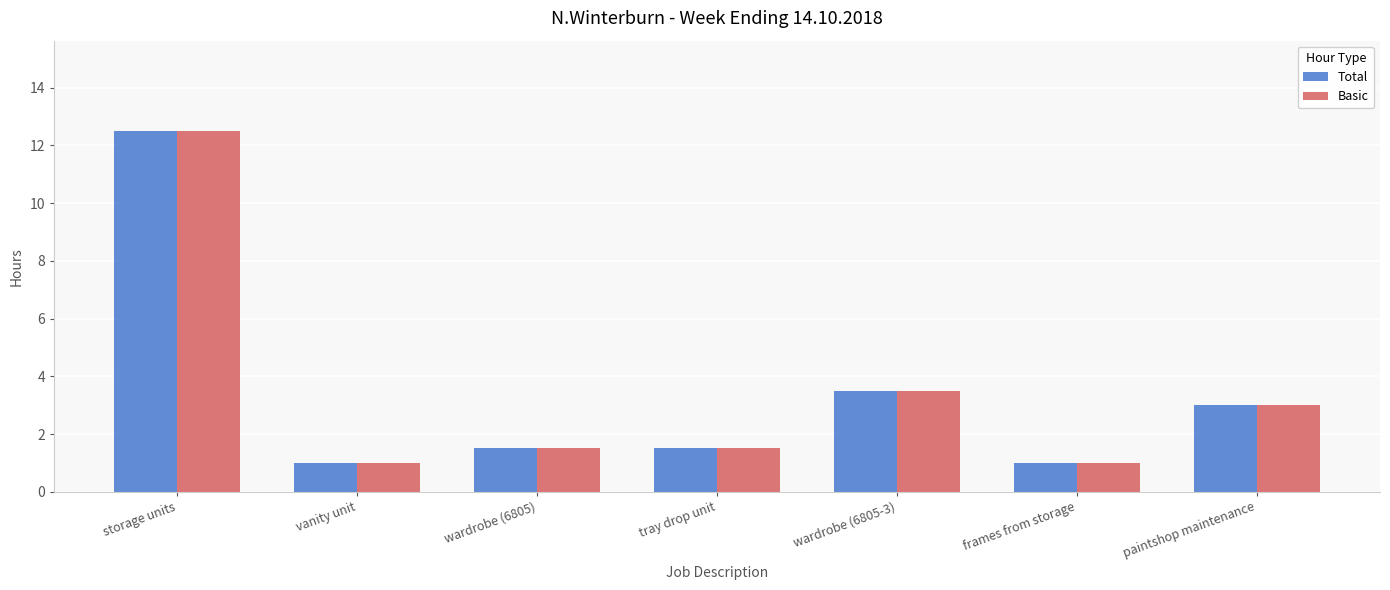

The Total series shows 0.4 at vanity unit. True or false?

False